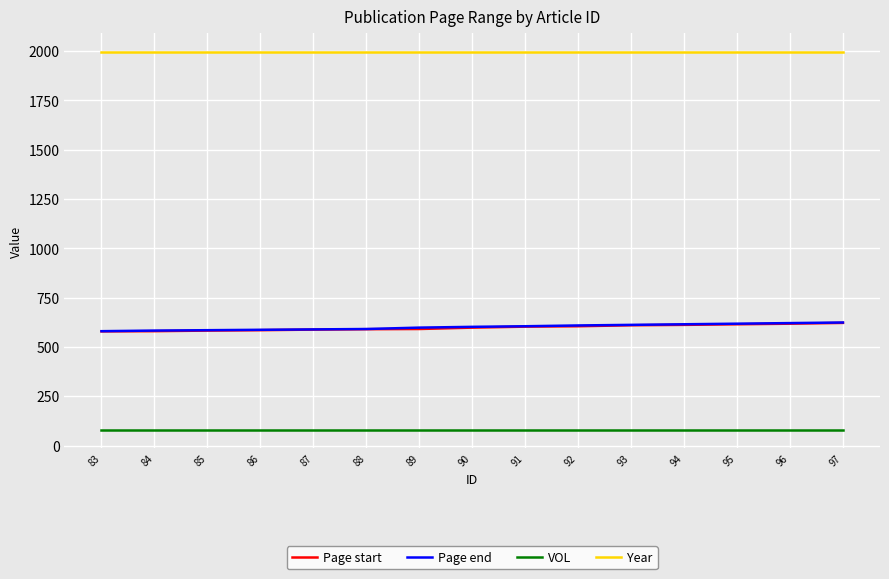

What is the lowest value of the Year series?

1994